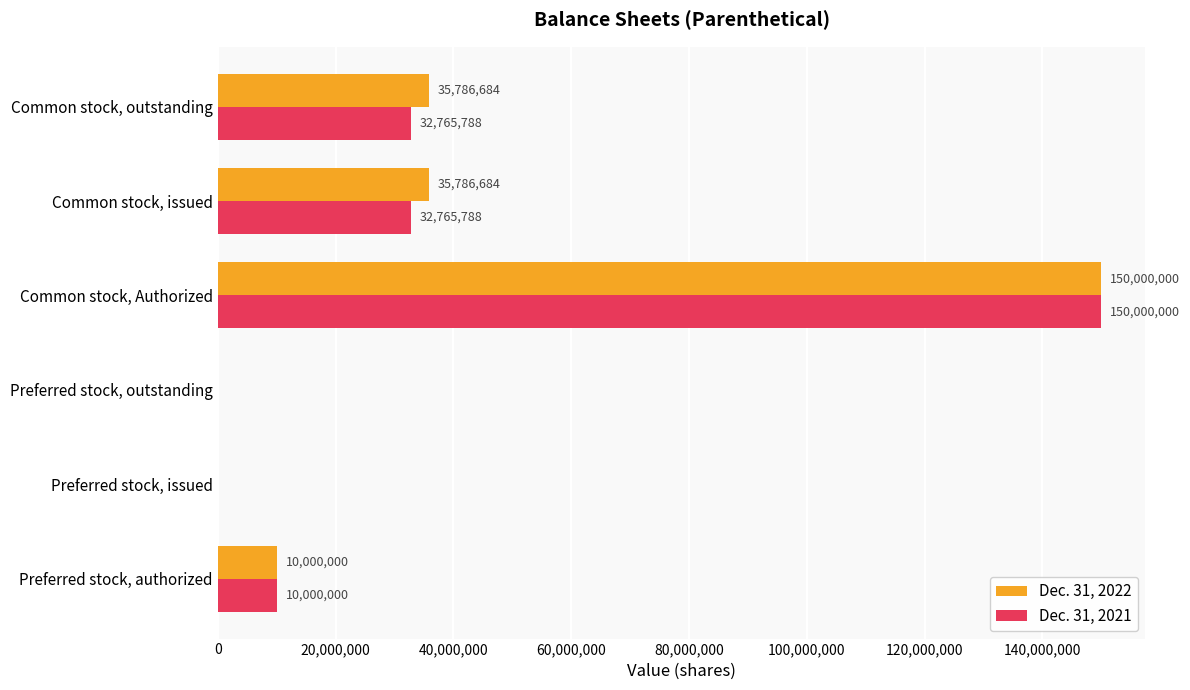

What is the sum of the Dec. 31, 2022 values at Common stock, issued and Preferred stock, issued?

35786684